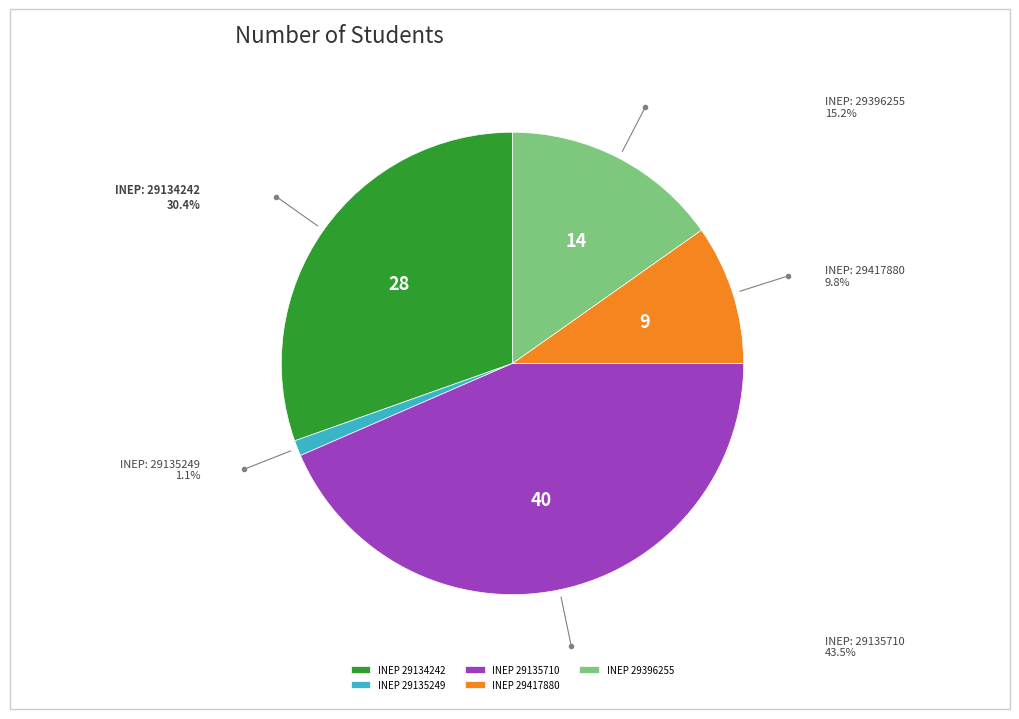

Rank the categories by value from highest to lowest.

INEP 29135710, INEP 29134242, INEP 29396255, INEP 29417880, INEP 29135249